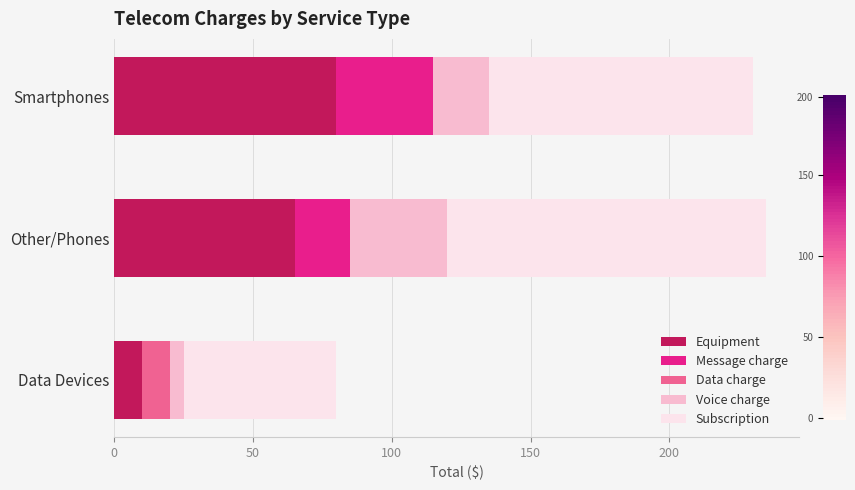

What is the highest value of the Equipment series?

80